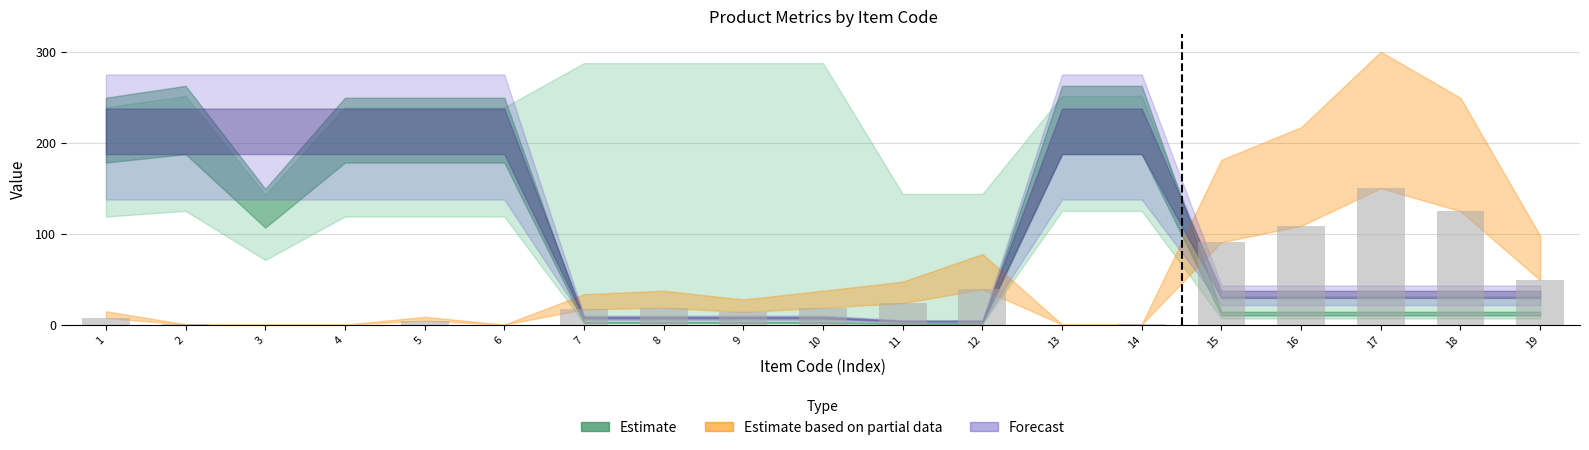

What is the greatest value displayed?

150.0